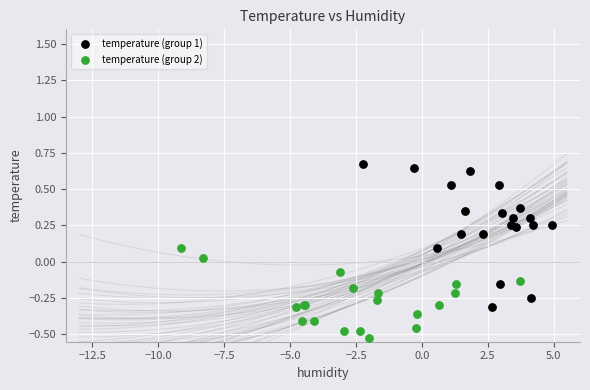

Which series has the widest spread of Y values?

temperature (group 1)